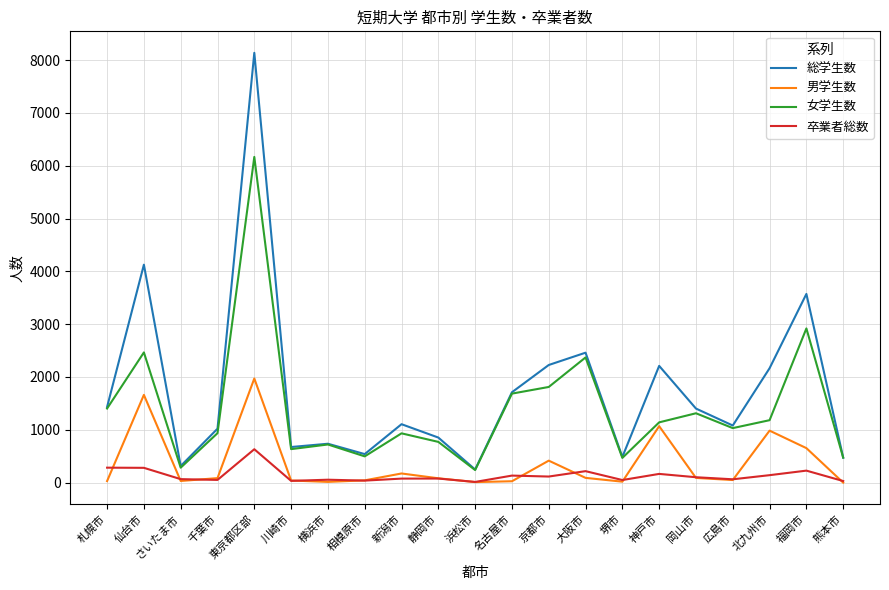

At which label does 女学生数 first exceed 1032?

札幌市